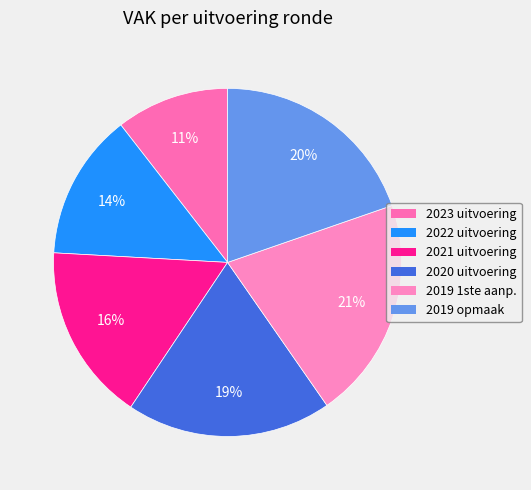

What is the smallest slice in the pie chart?

2023 uitvoering